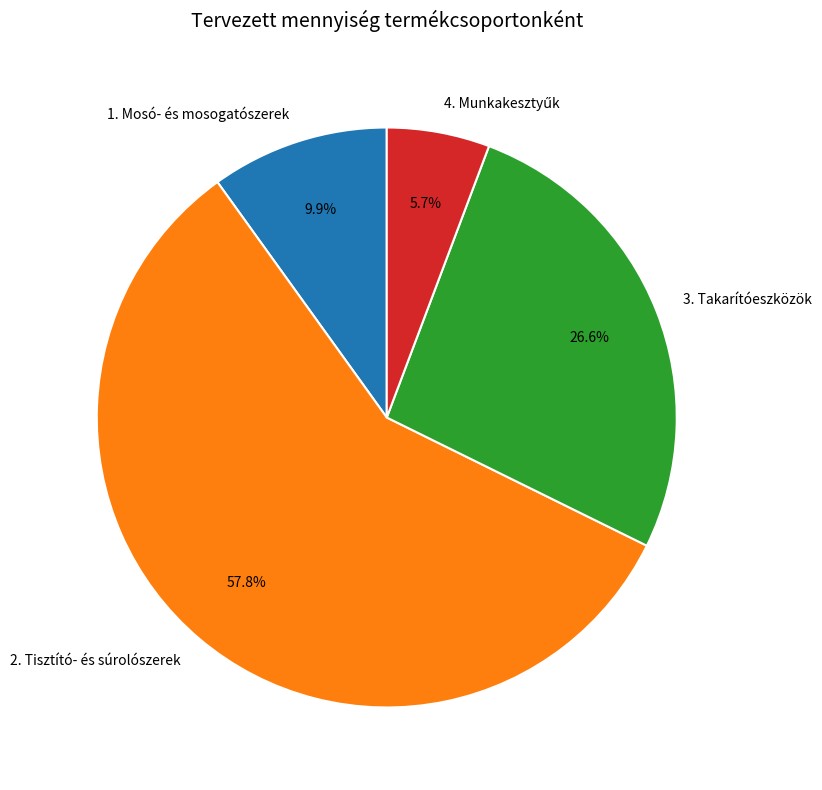

To the nearest percent, what is the difference between the largest and smallest slice percentages?

52%